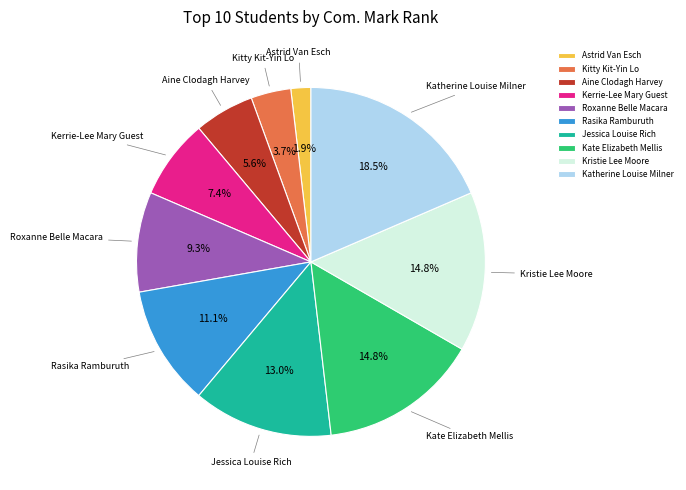

How many slices are in this pie chart?

10